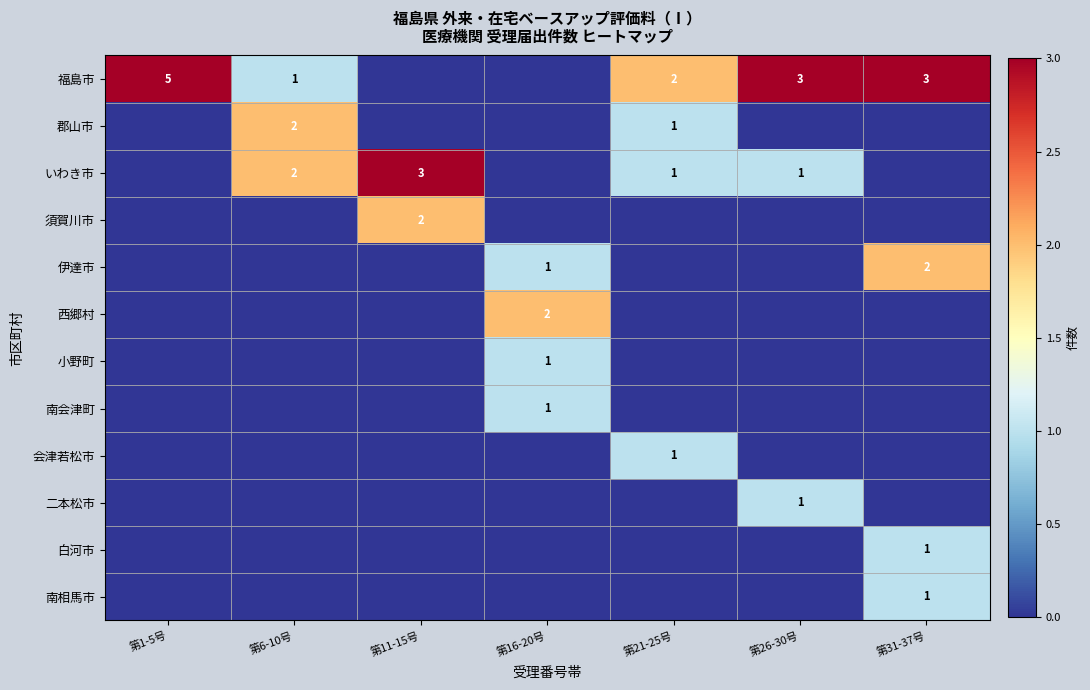

Is it true that 二本松市 equals 0 at 第26-30号?

False